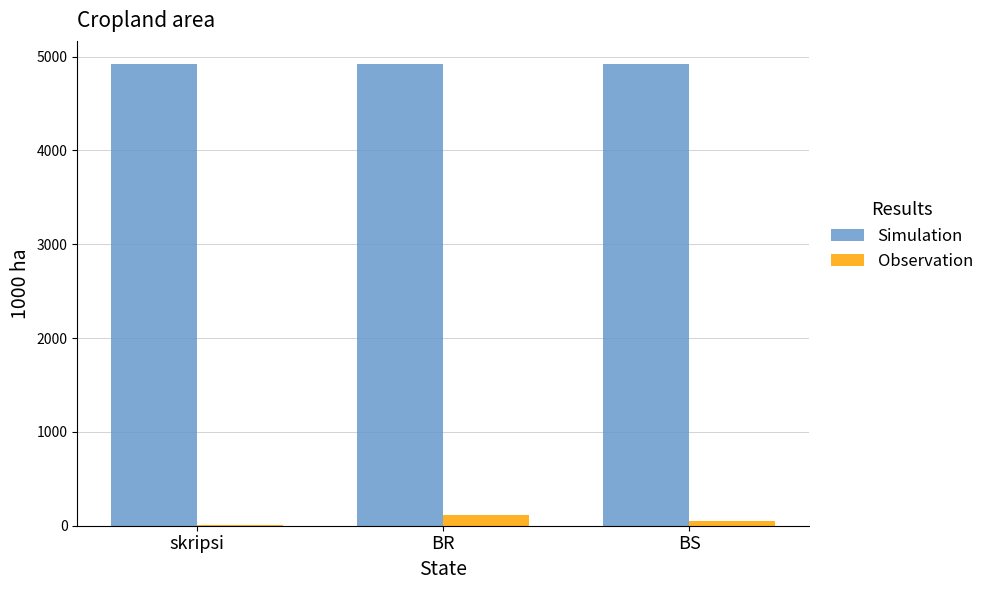

Reading right to left, extract all data points from this chart.

Simulation: 4921	4921	4921
Observation: 52	113	11